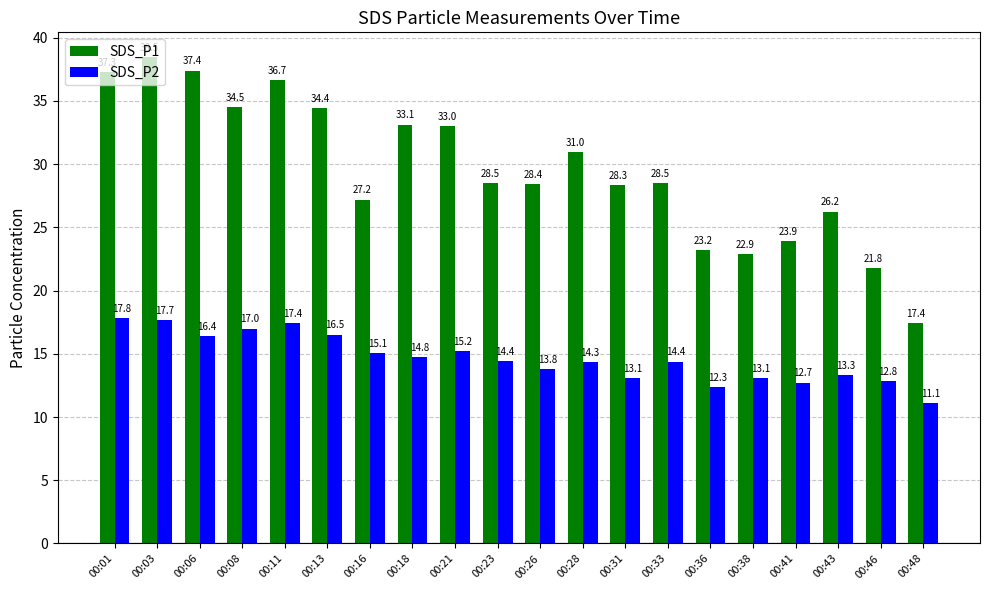

What is the minimum value shown in the chart?

11.1